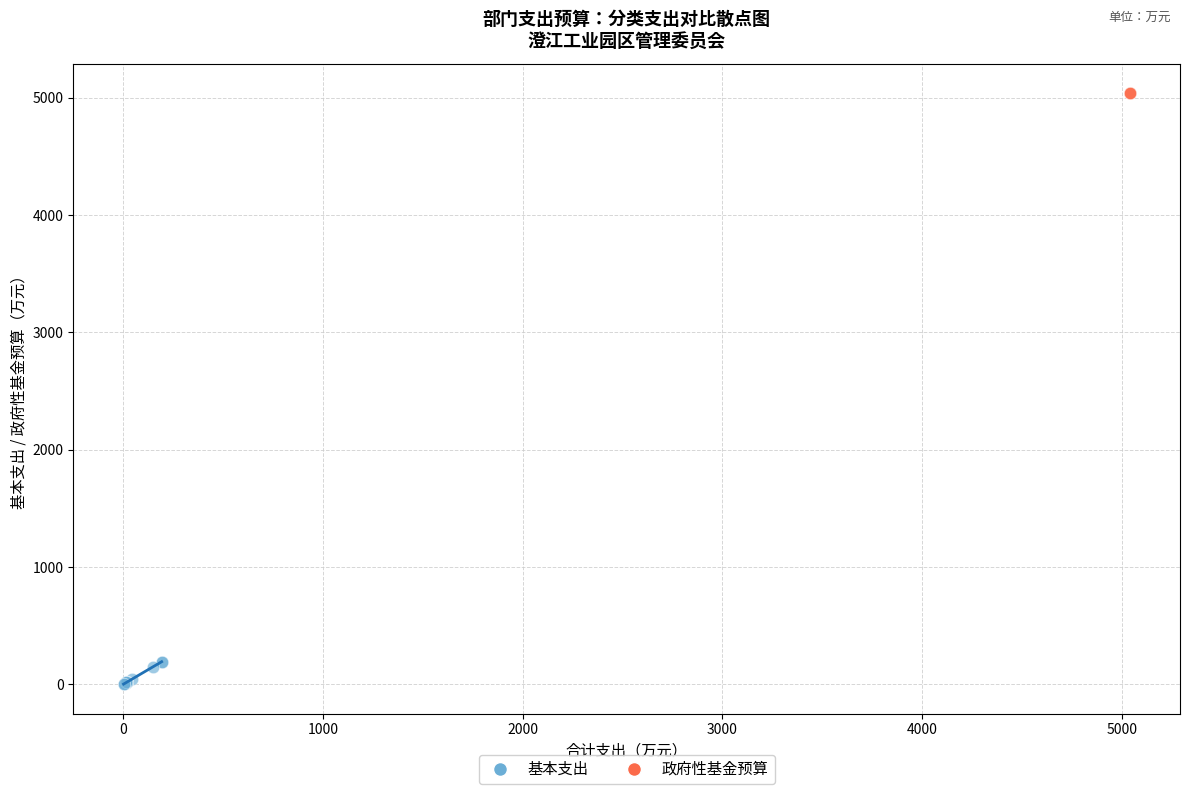

Which series contains the lowest Y value?

基本支出